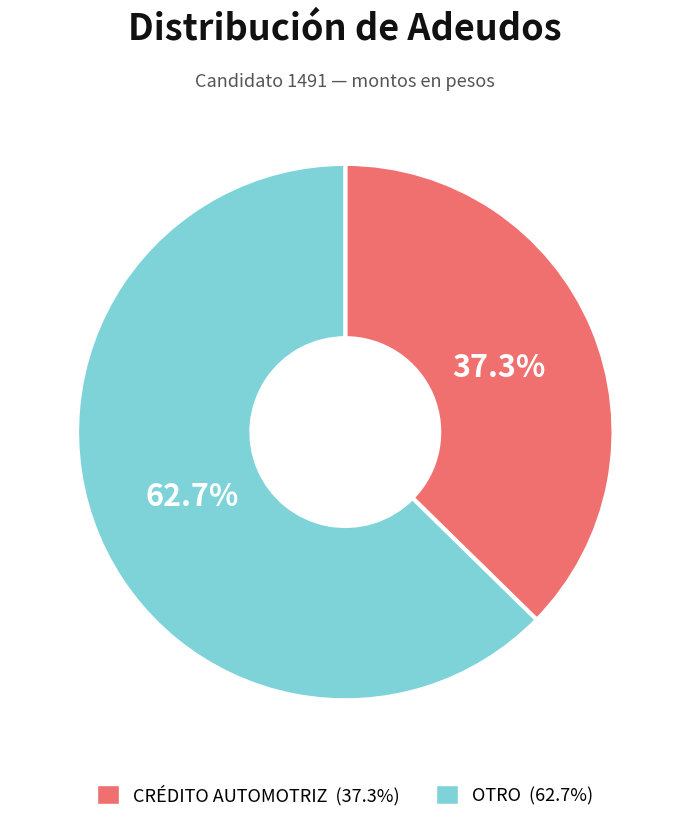

Rank the categories by value from highest to lowest.

OTRO, CRÉDITO AUTOMOTRIZ